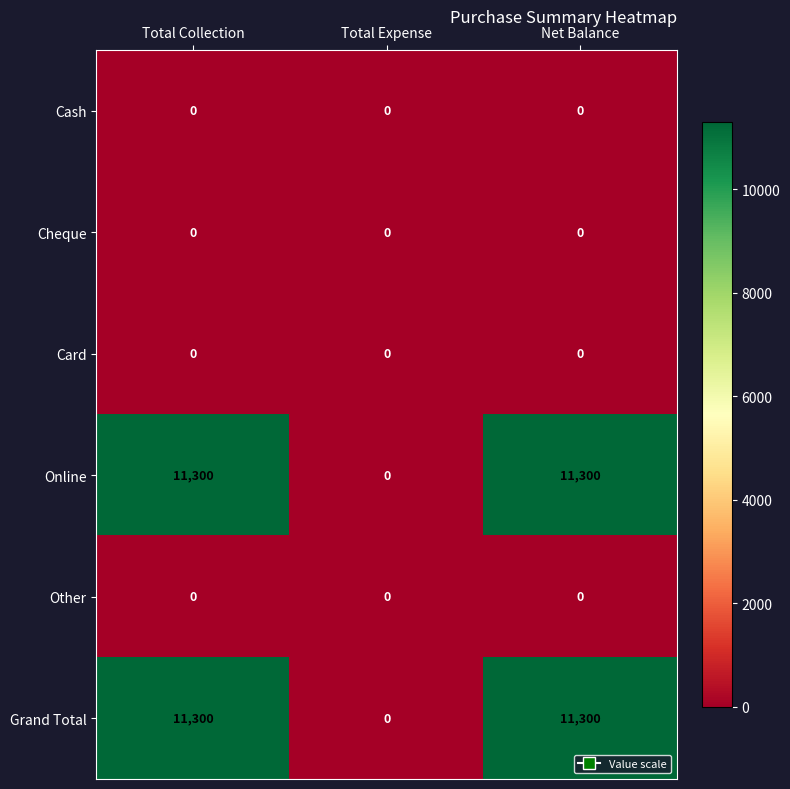

What is the greatest value displayed?

11300